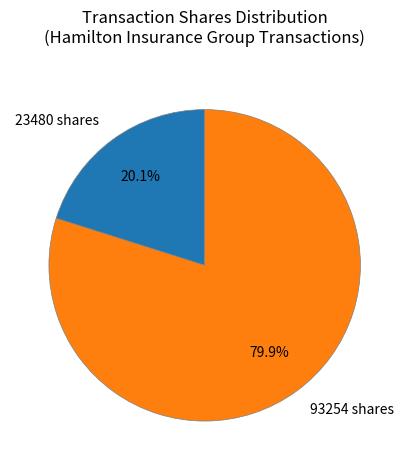

Does any single category account for the majority?

Yes